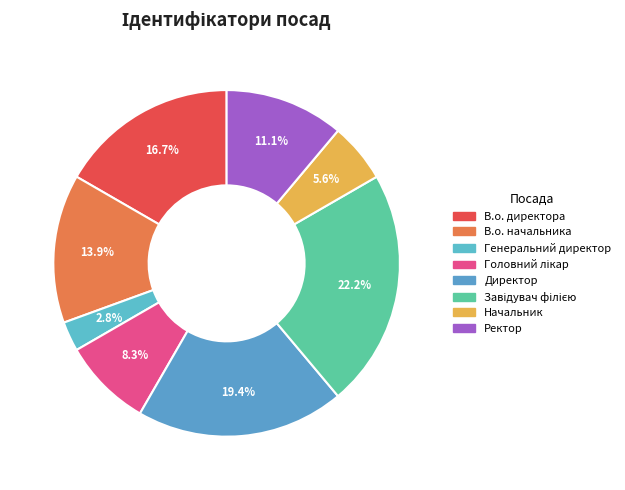

Rank the categories by value from highest to lowest.

Завідувач філією, Директор, В.о. директора, В.о. начальника, Ректор, Головний лікар, Начальник, Генеральний директор